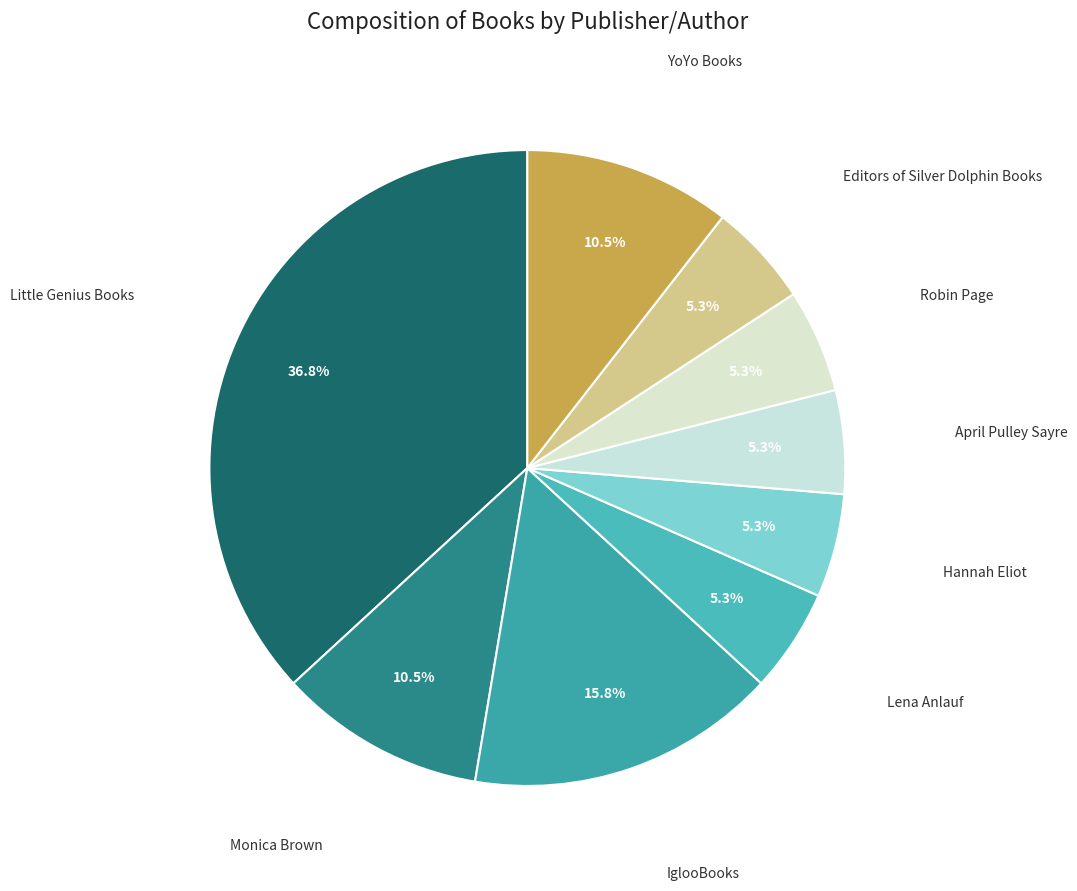

Count the number of slices in the pie.

9